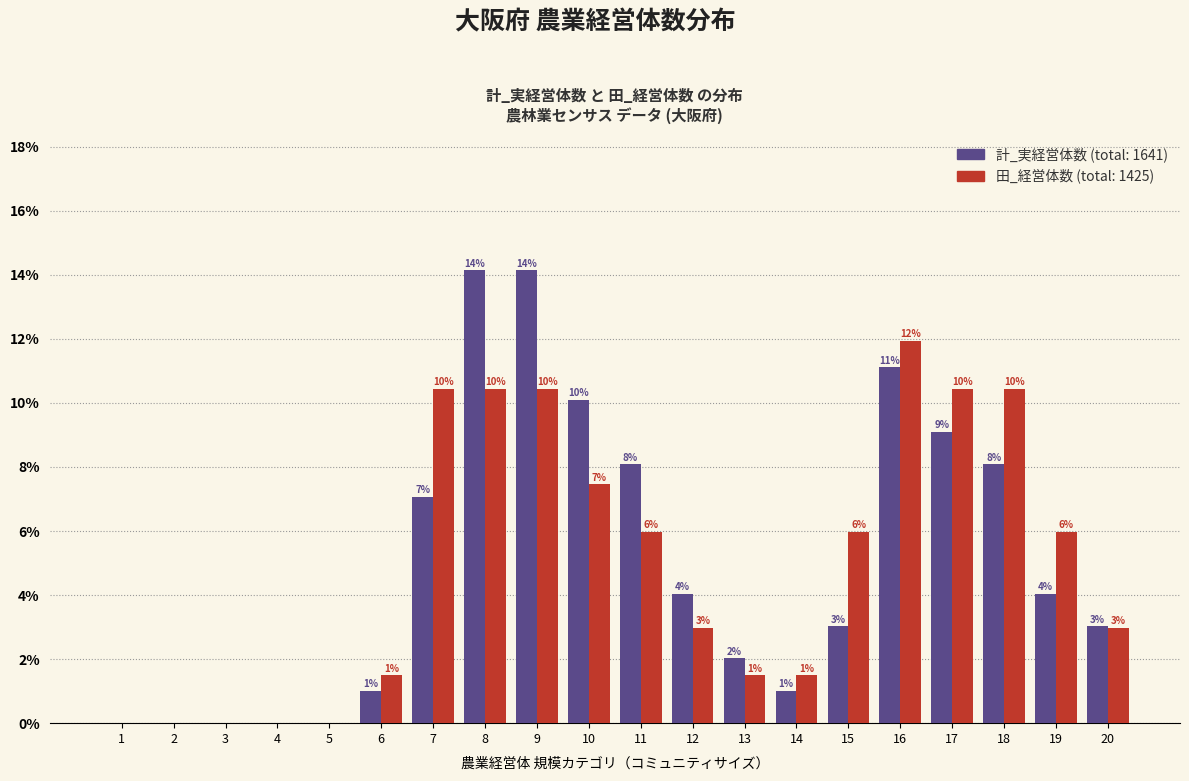

How many distinct data groups are displayed?

2